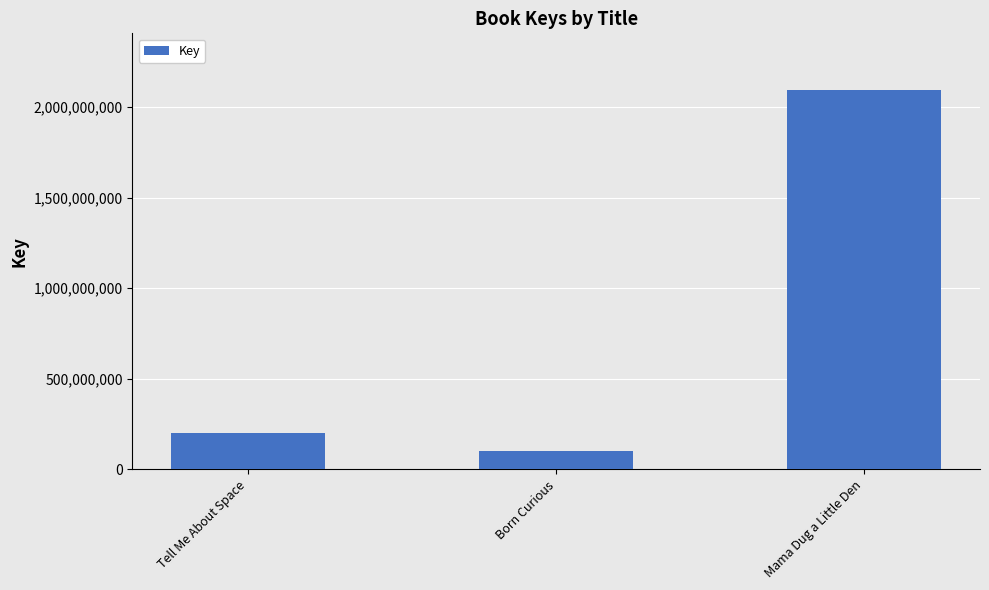

Between Mama Dug a Little Den and Tell Me About Space, which is larger?

Mama Dug a Little Den